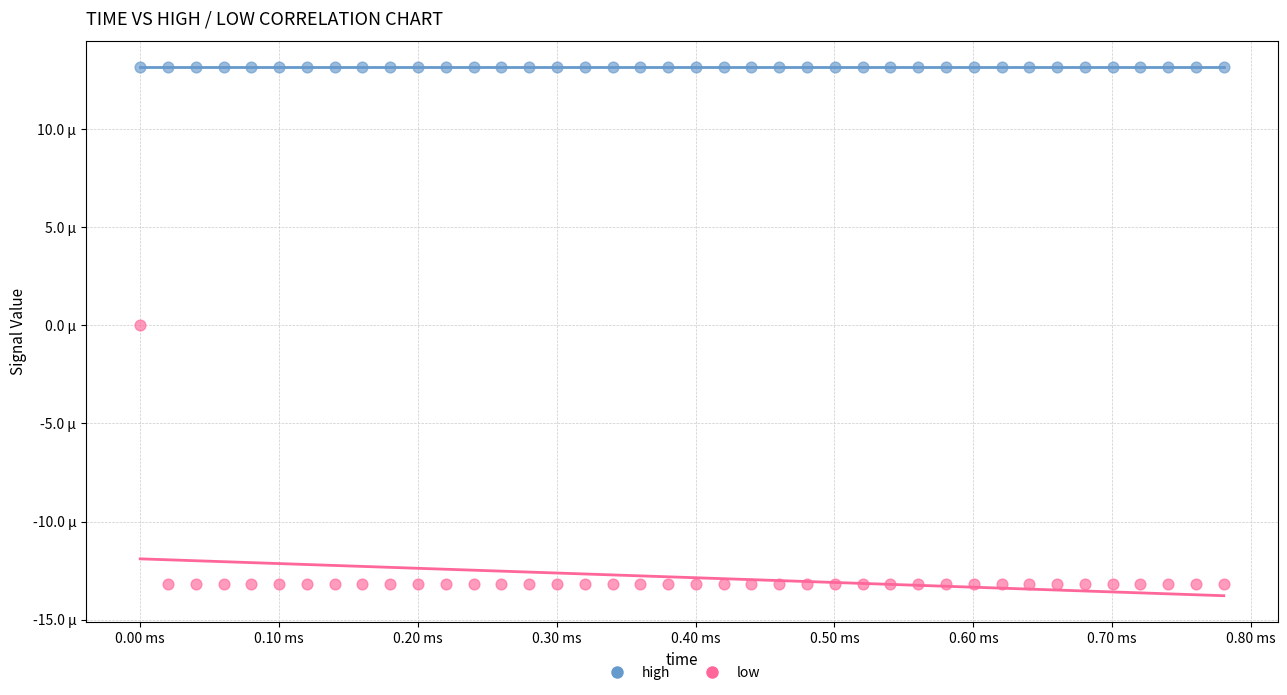

Which series reaches the maximum Y coordinate?

high